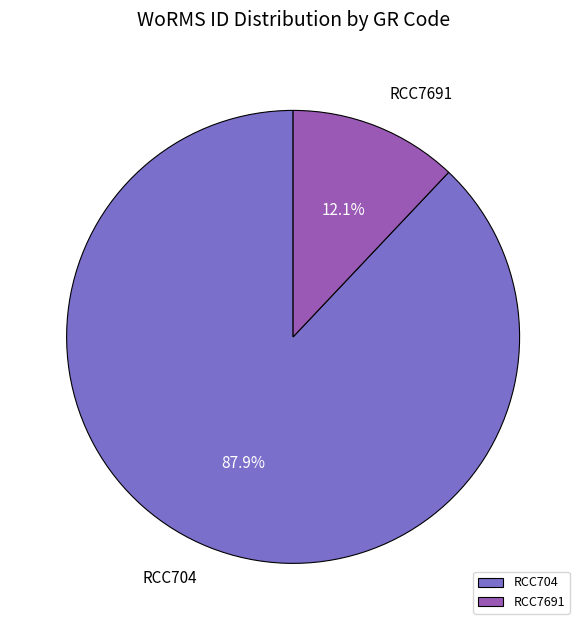

Which slice is the smallest?

RCC7691